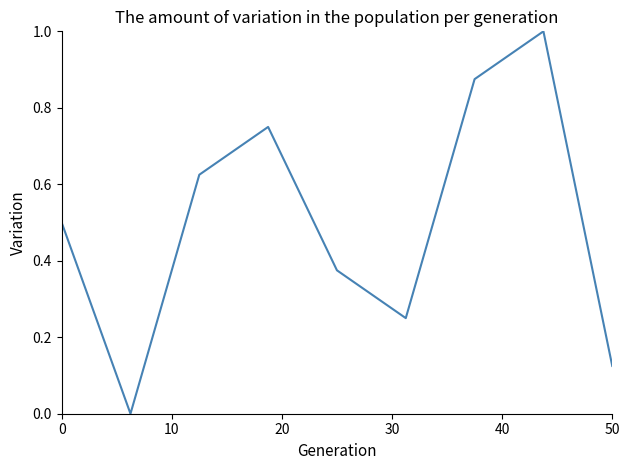

What is the difference between the maximum and minimum values?

1.0